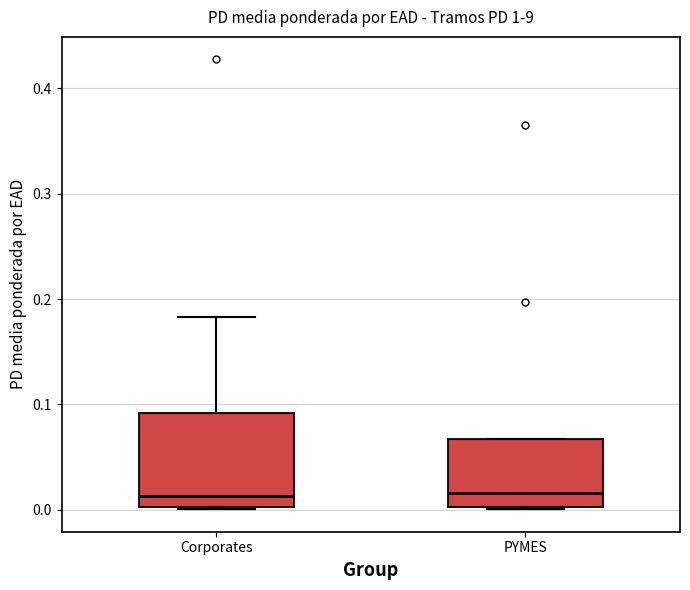

Reading left to right, transcribe this box plot: for each box, give where its median line is, the range the box spans, and where its two whiskers end, as read against the y-axis. The values are not printed on the chart, so give them approximately, as read against the axis.

Corporates: median 0.01, box 0.00 to 0.09, whiskers 0.00 to 0.18
PYMES: median 0.02, box 0.00 to 0.07, whiskers 0.00 to 0.07